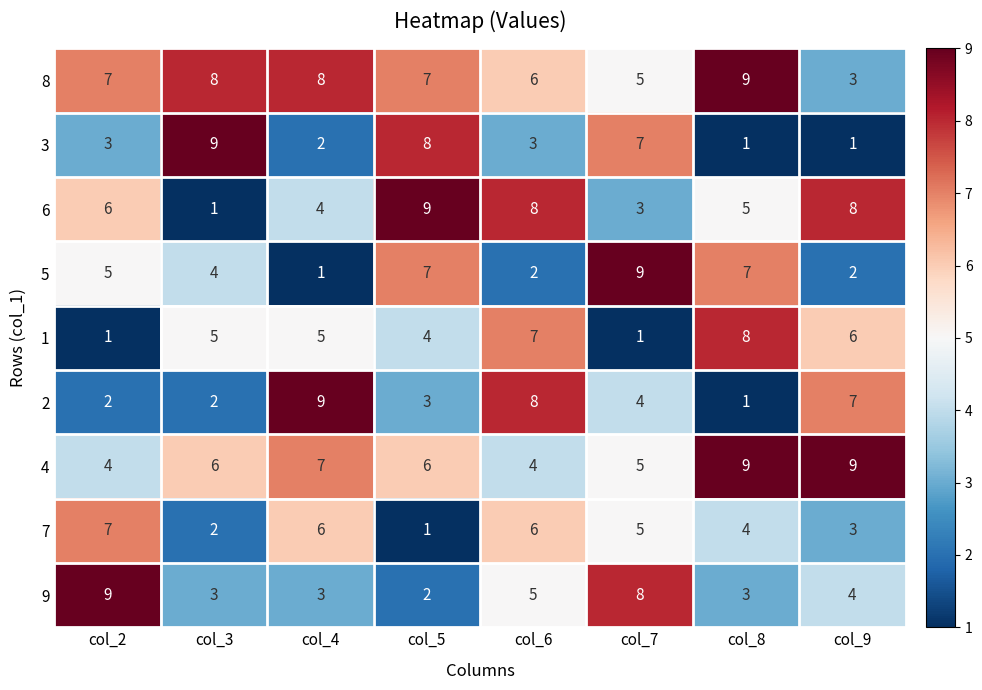

At which label does 9 reach its peak?

col_2